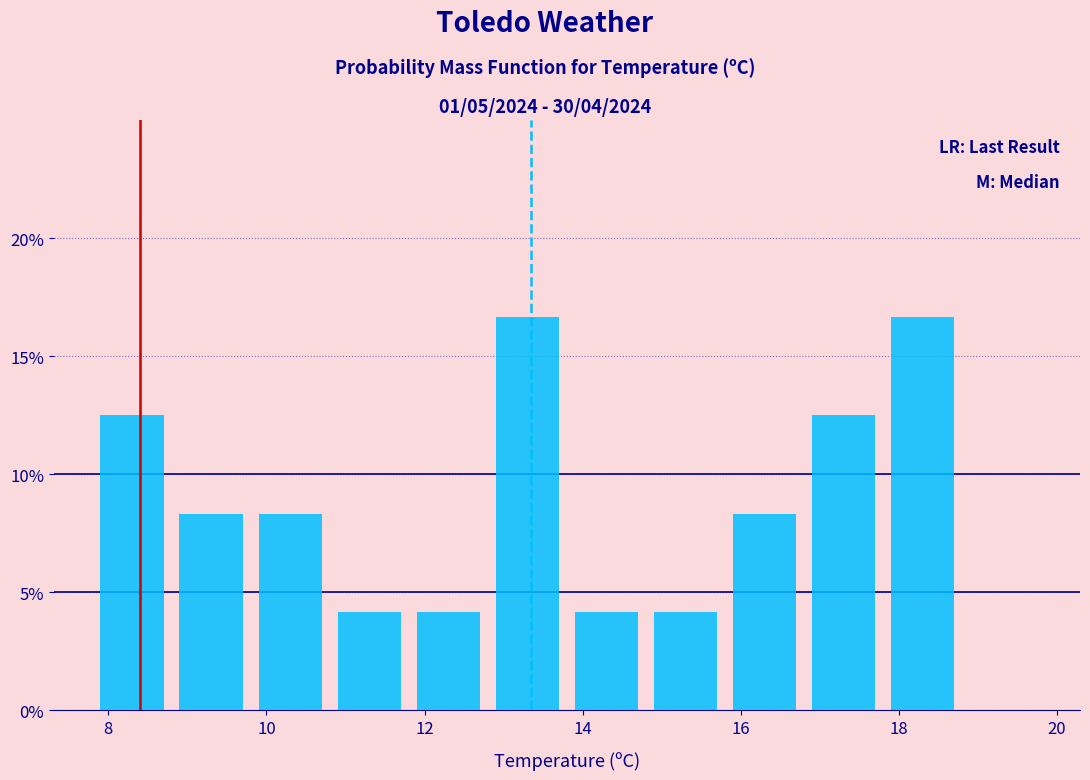

What is the height of the bar covering 9.8 to 10.8 on the x-axis? The values are not printed on the chart, so give them approximately, as read against the axis.

8.5